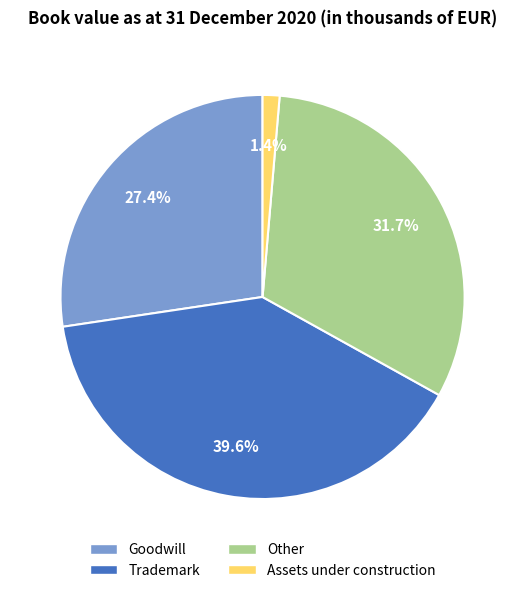

Count the number of slices in the pie.

4